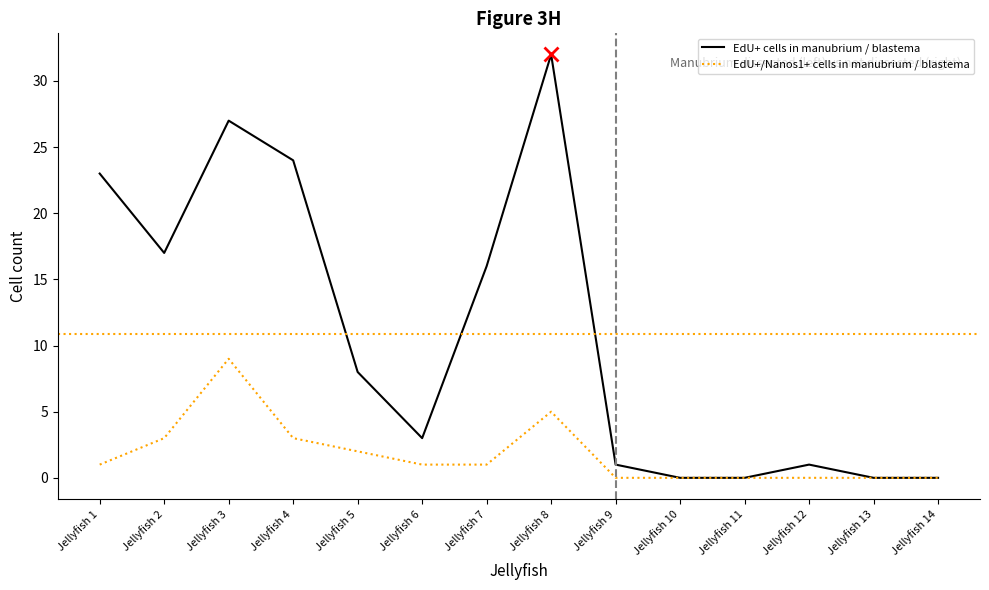

What value does the EdU+ cells in manubrium / blastema series have at Jellyfish 7?

16